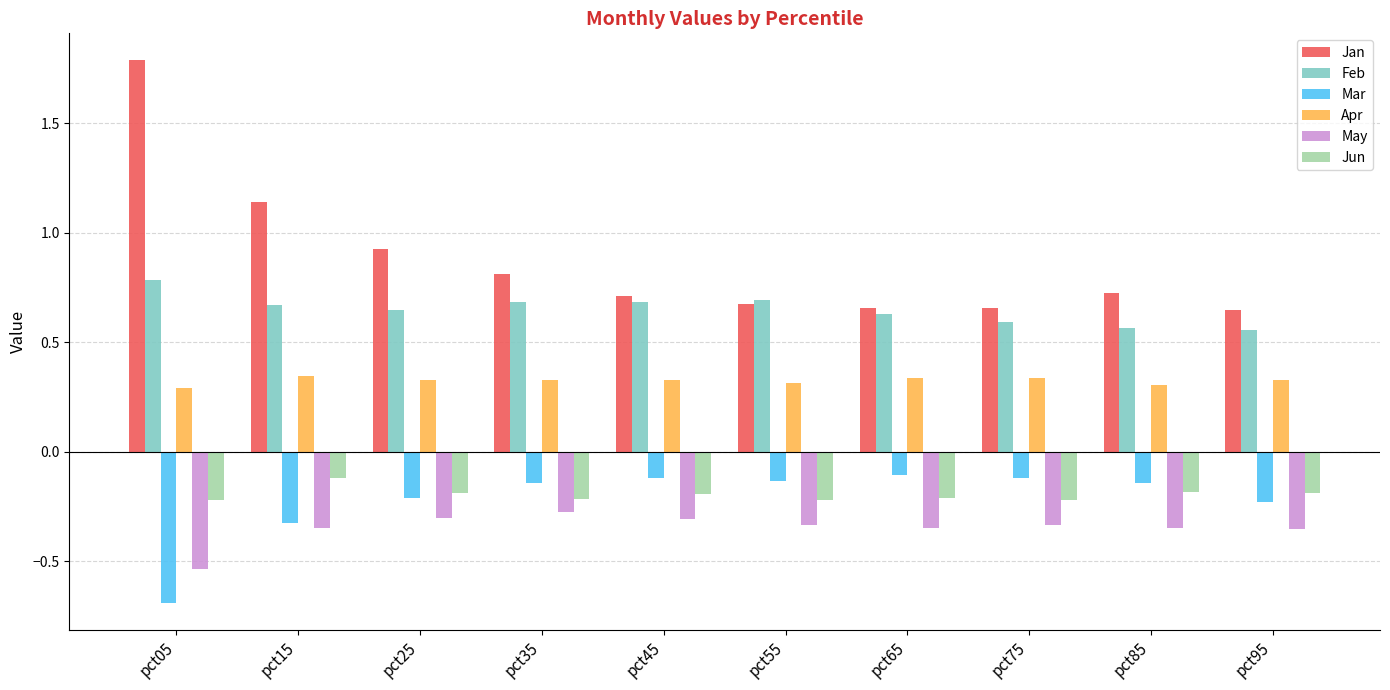

True or false: May has a value of -0.3 at pct45.

True